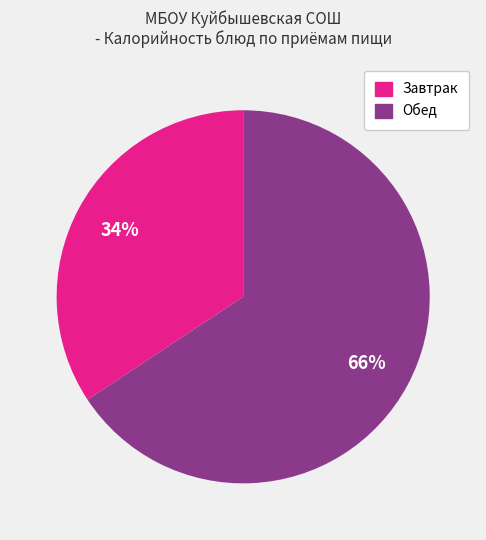

Which category accounts for the majority?

Обед